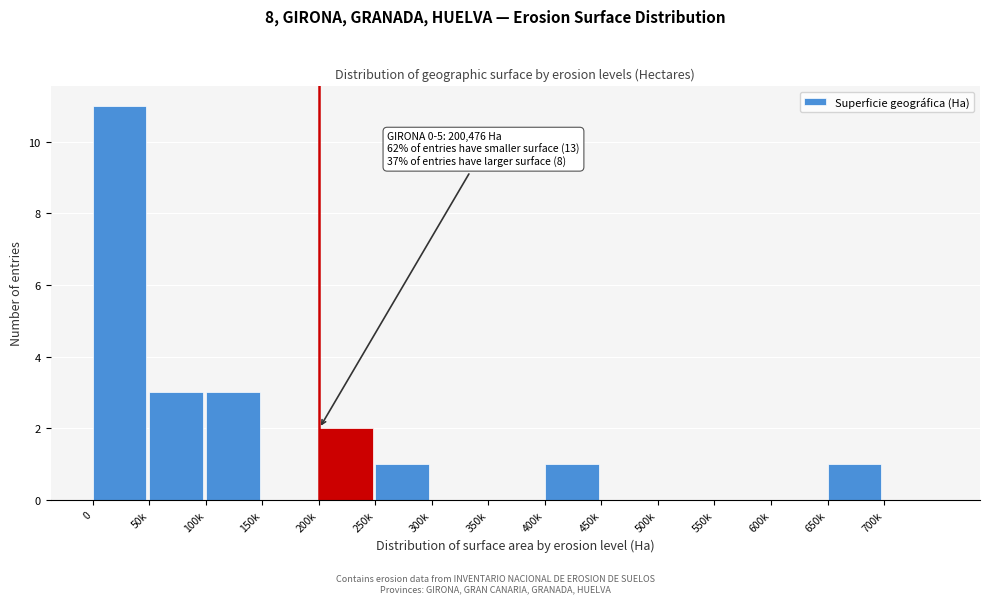

What is the sum of all values?

22